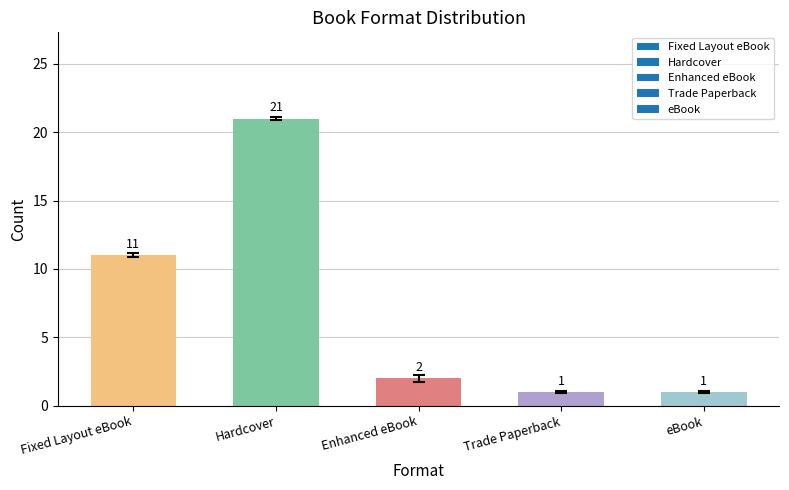

How many series are shown in this chart?

1